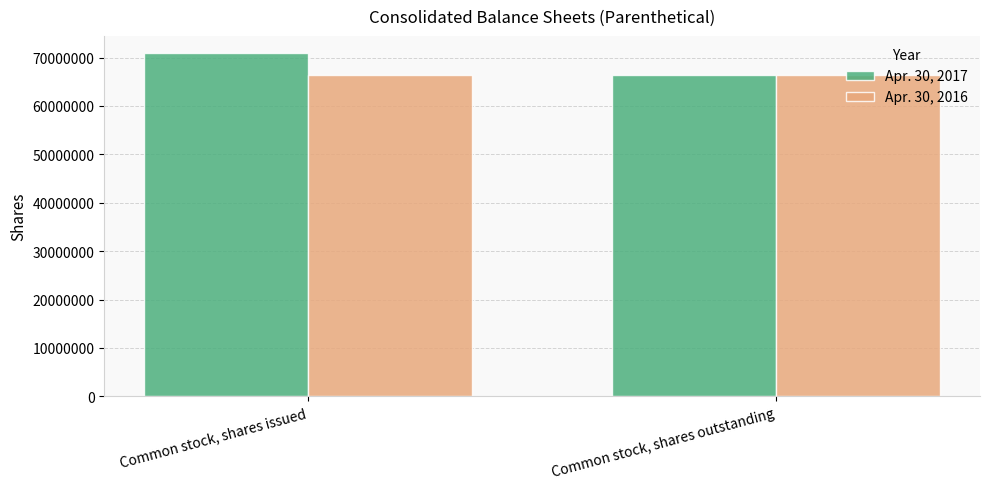

What are all the series names shown in the legend?

Apr. 30, 2017, Apr. 30, 2016